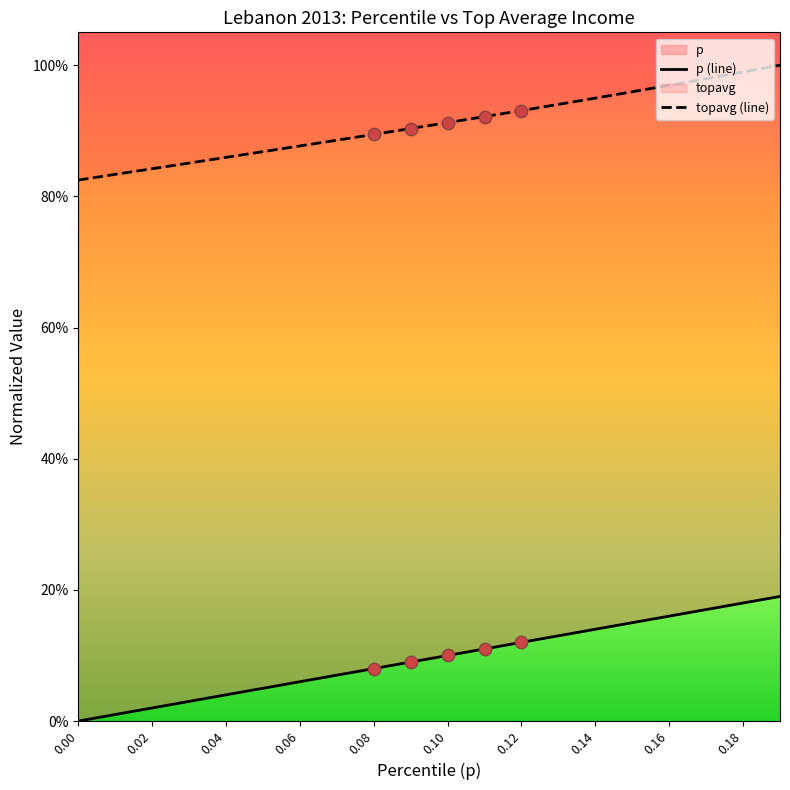

Is the value of p (line) at 0.02 greater than the value of topavg (line) at 0.06?

No